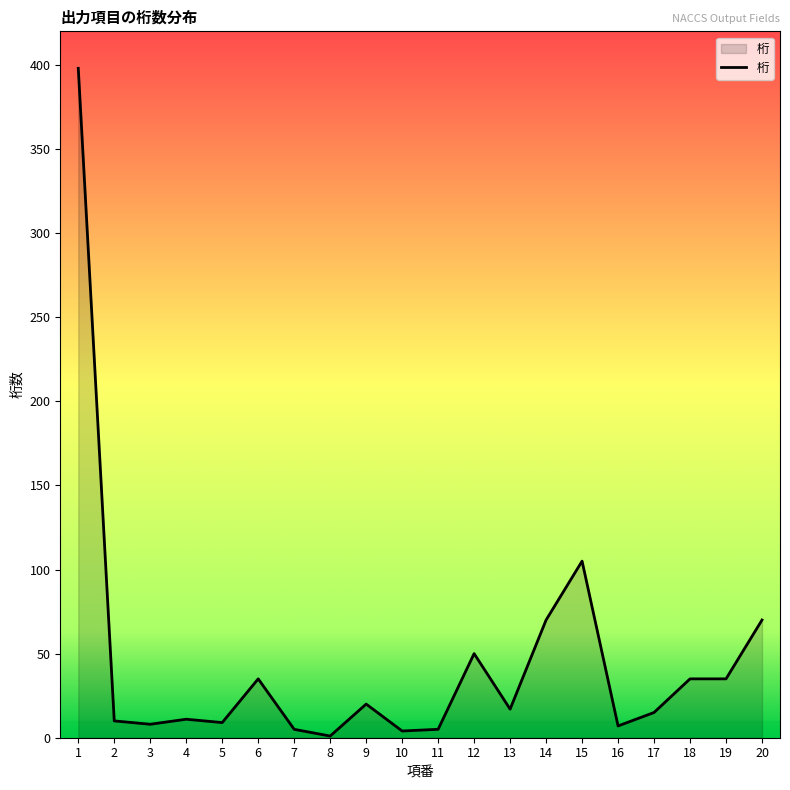

Approximately how many times larger is the value at 19 compared to 4?

3.2